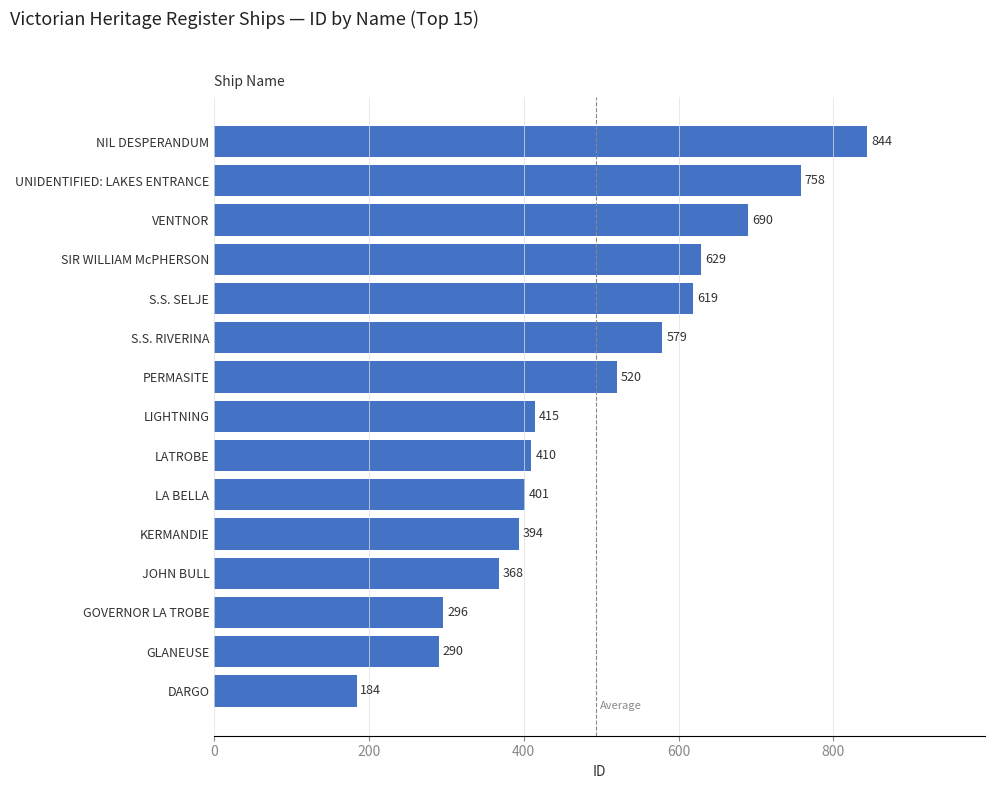

Reading bottom to top, list all the values displayed in this chart.

184	290	296	368	394	401	410	415	520	579	619	629	690	758	844